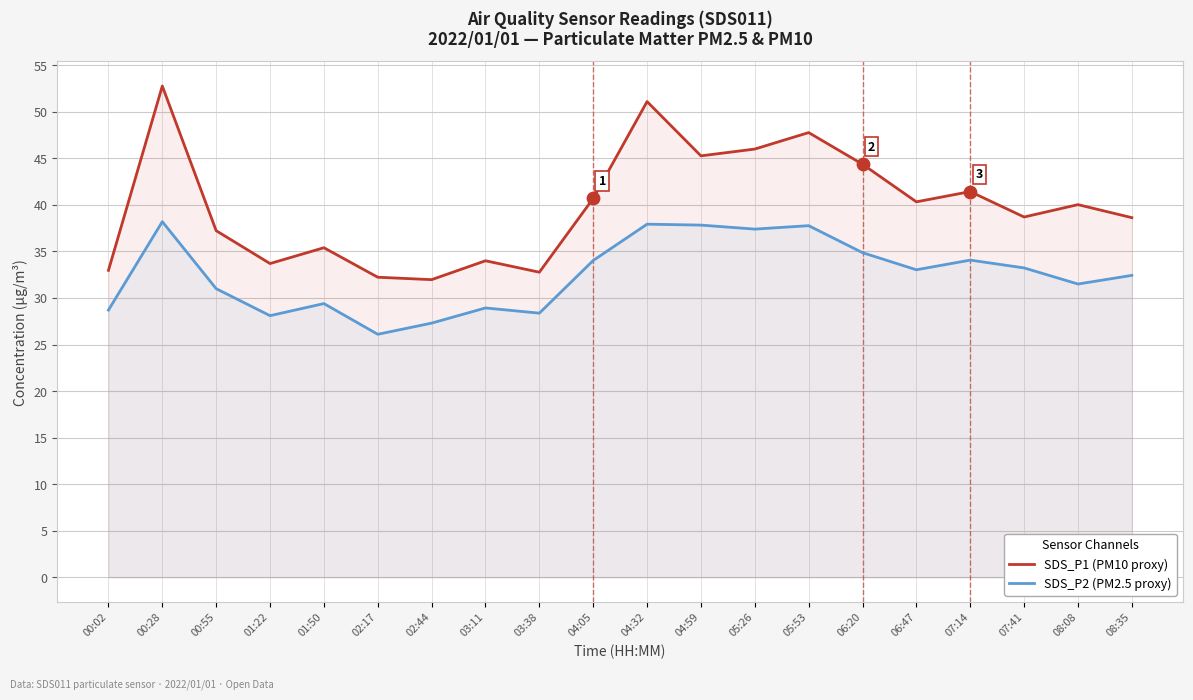

What is the total value across all series at 05:53?

85.5